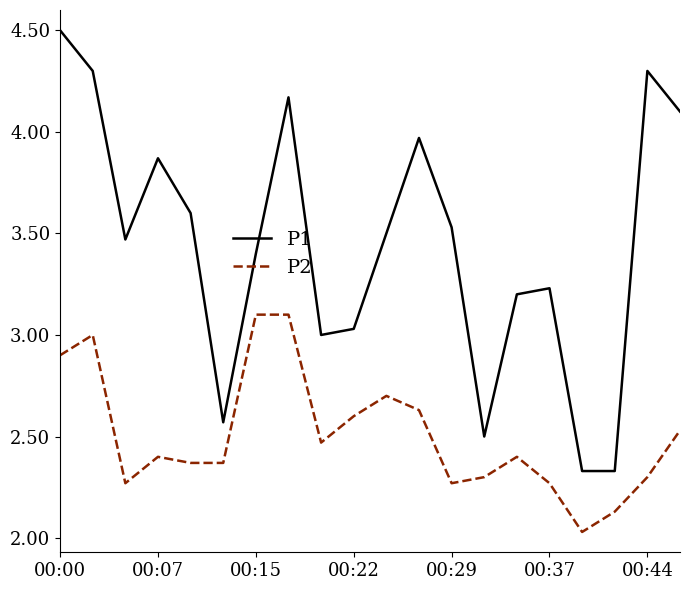

What is the highest value of the P2 series?

3.1